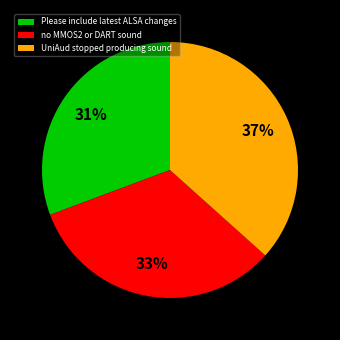

Count the number of slices in the pie.

3